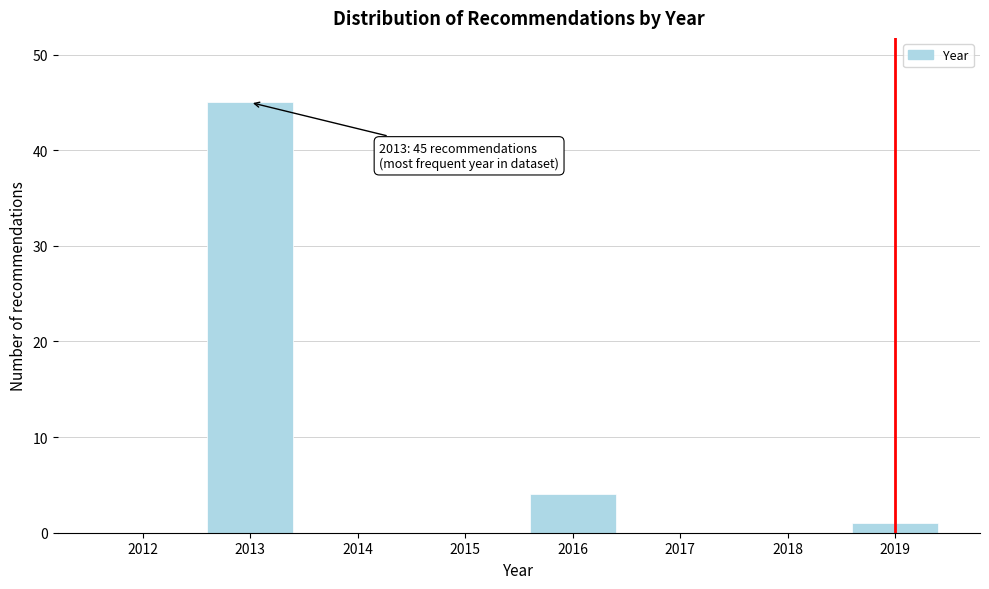

Reading left to right, extract all data points from this chart.

2012=0	2013=45	2014=0	2015=0	2016=4	2017=0	2018=0	2019=1